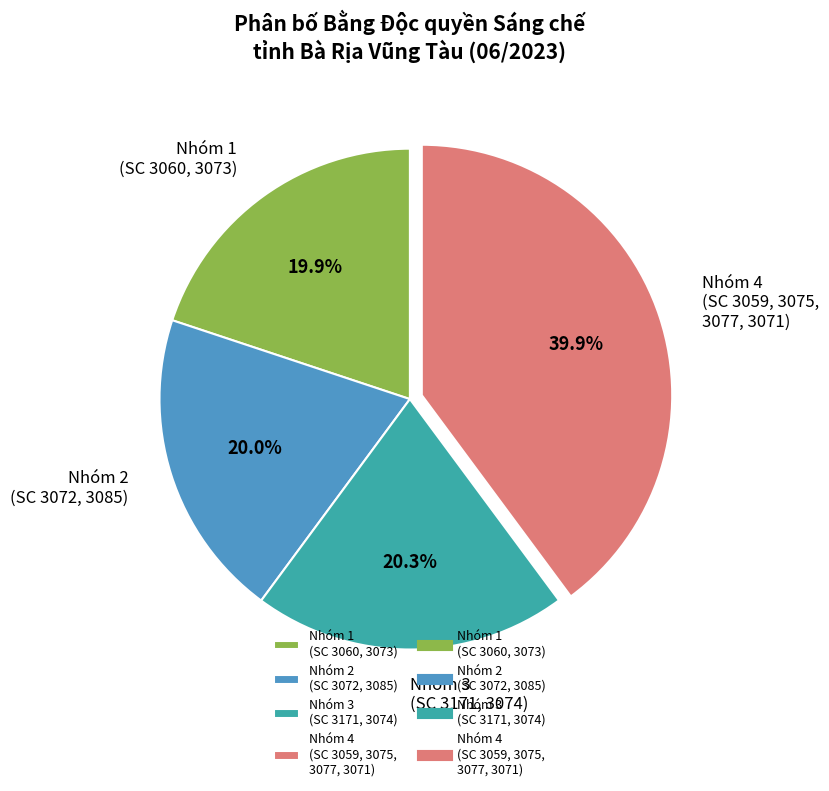

What portion of the pie excludes Nhóm 3 (SC 3171, 3074)?

79.7%